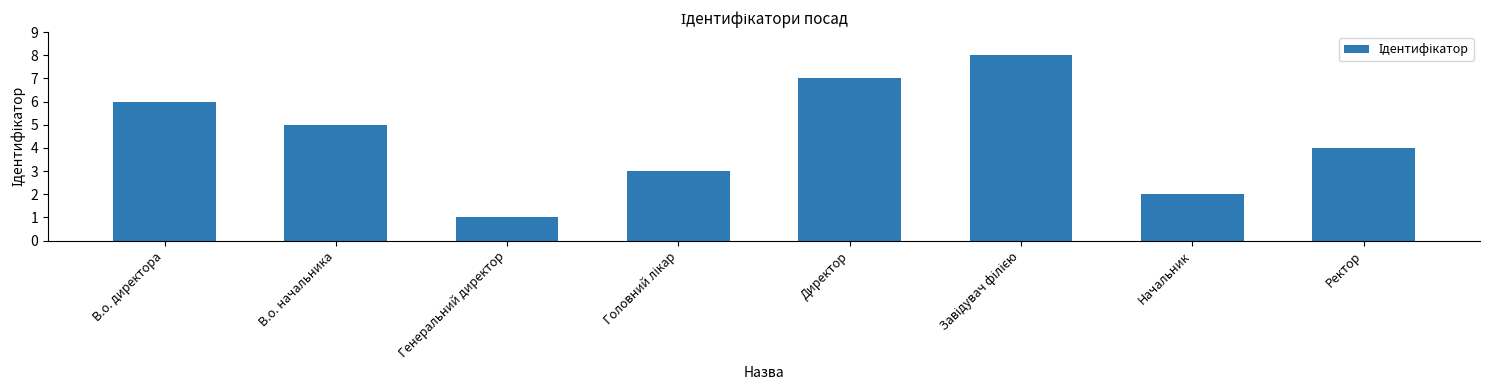

The chart shows a value of 3 at Начальник. True or false?

False